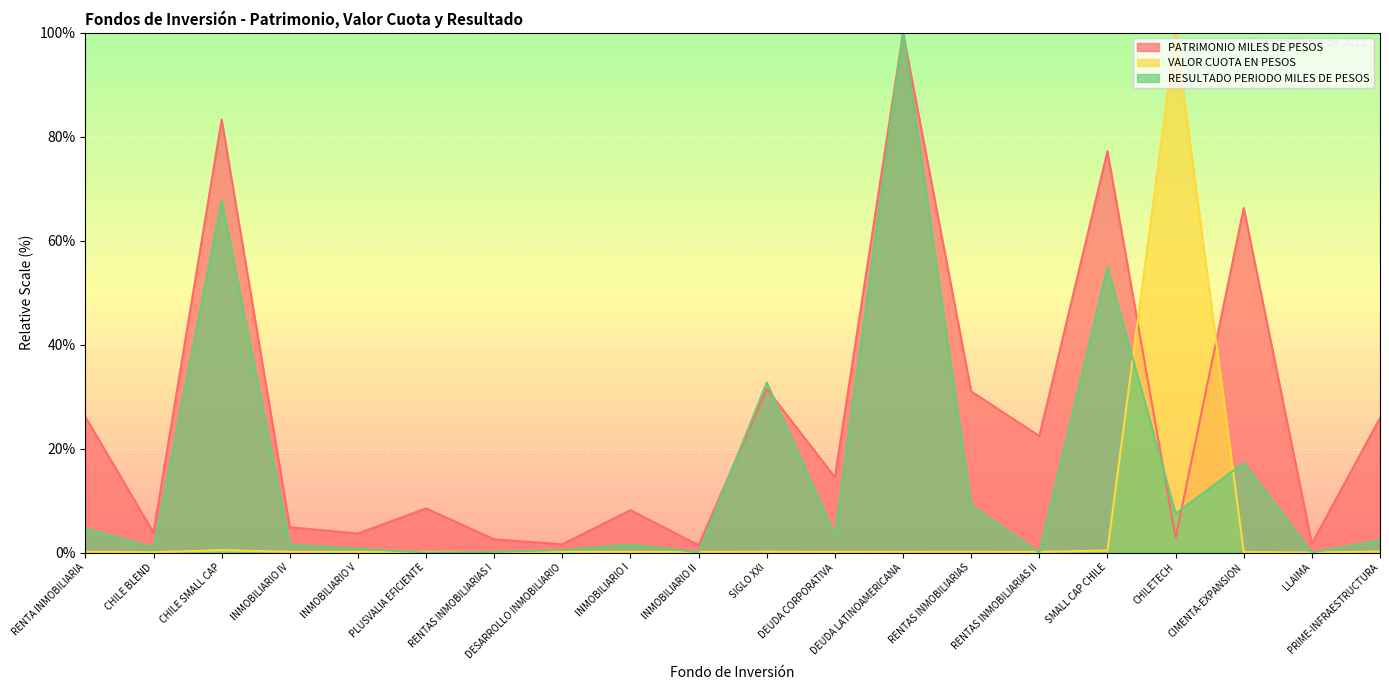

What is the total value across all series at RENTAS INMOBILIARIAS?

40.3